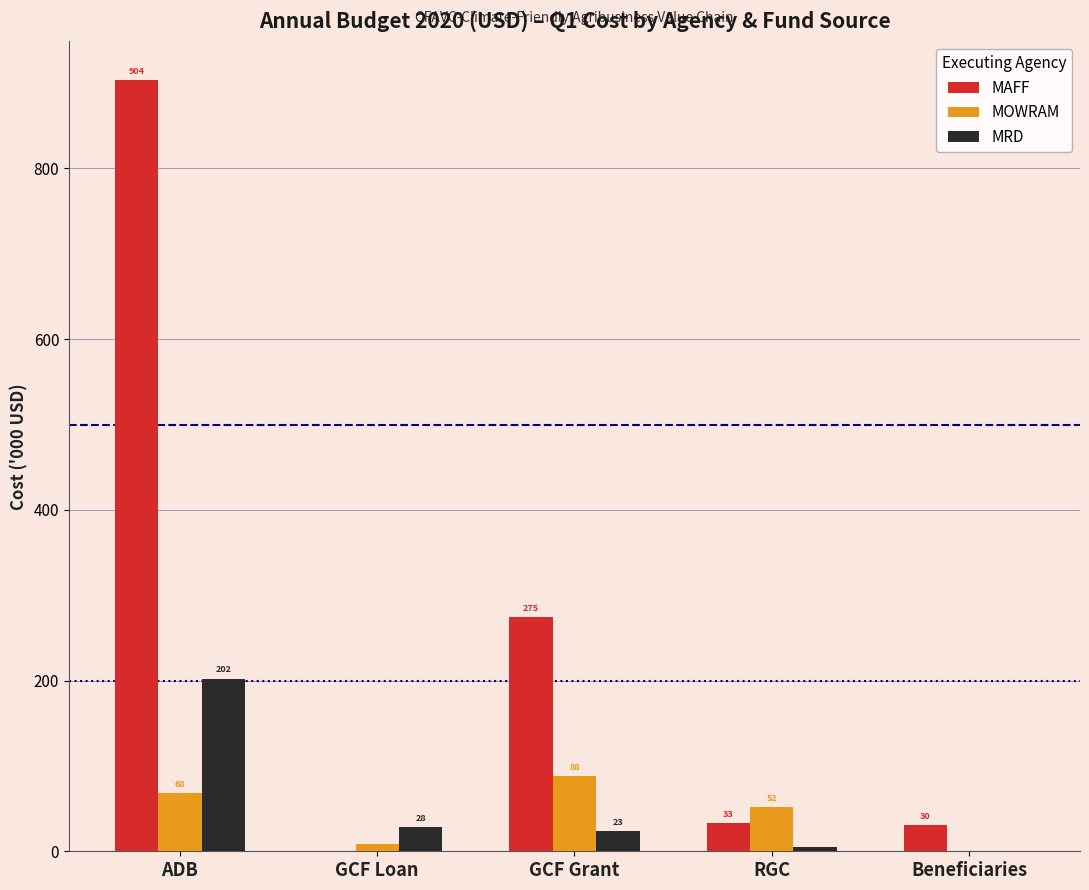

Which series changed the most between ADB and GCF Grant?

MAFF